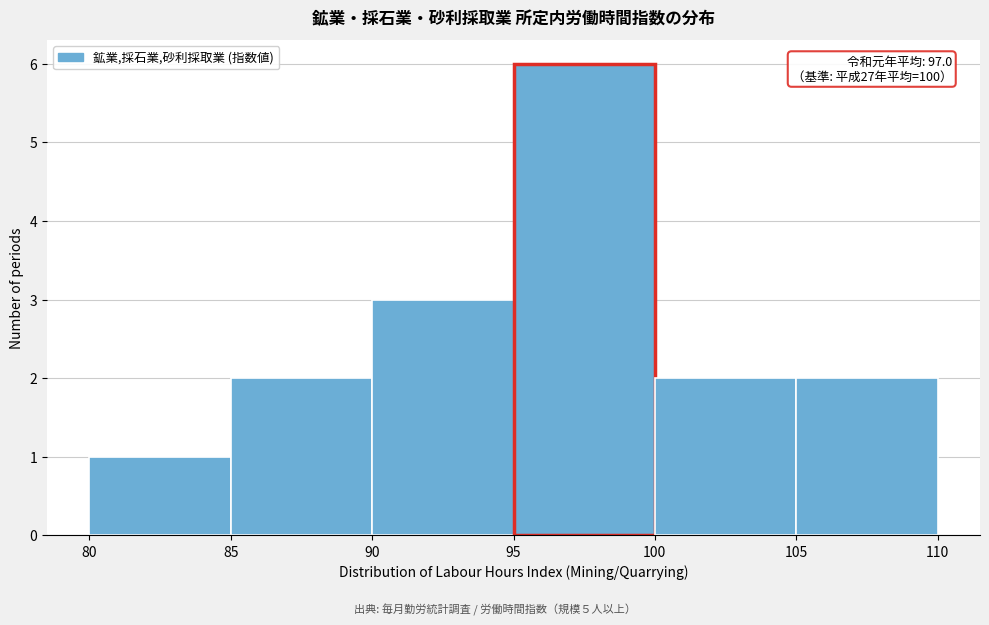

Which range on the x-axis has the tallest bar?

95 to 100